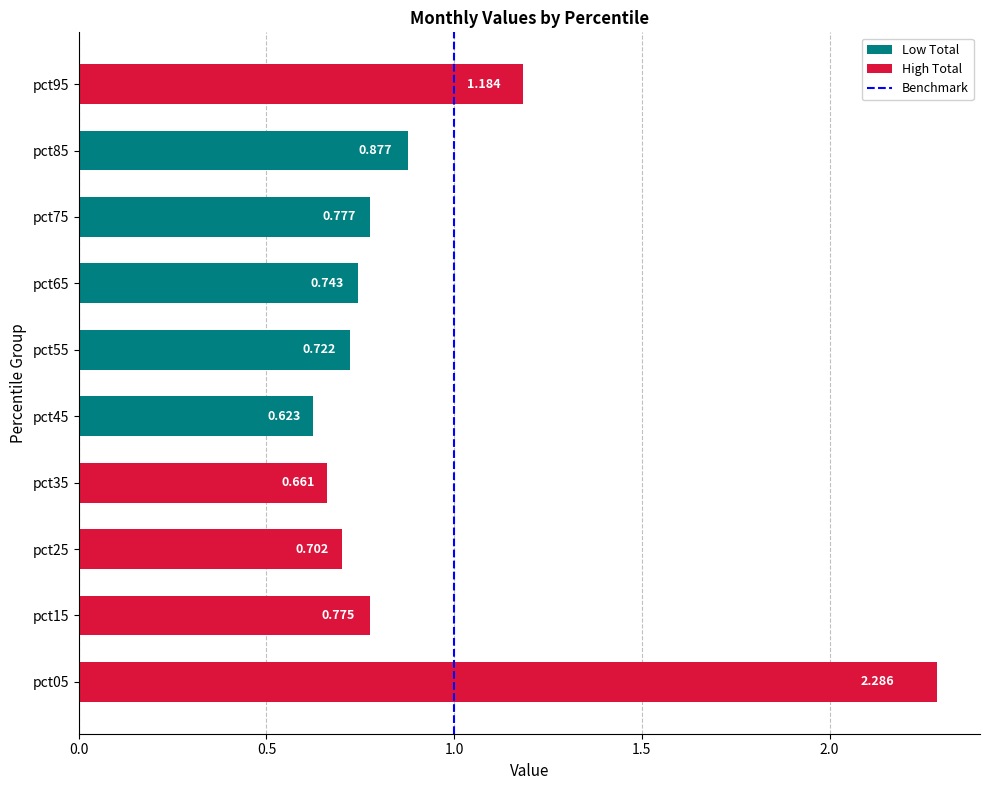

How many categories are shown in the chart?

10